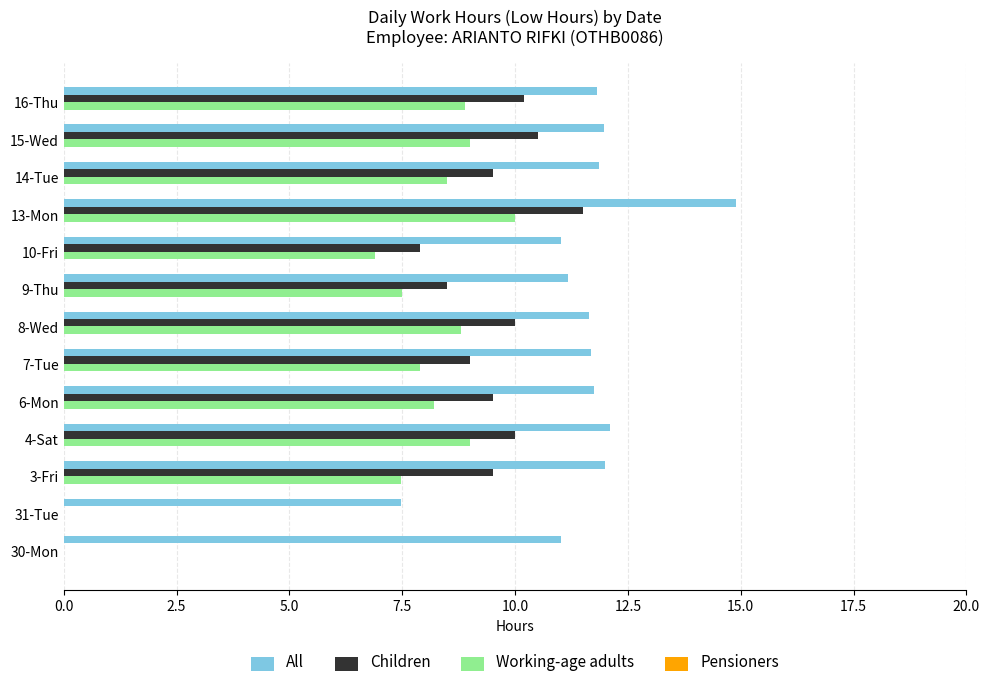

Is it true that All equals 20.6 at 8-Wed?

False